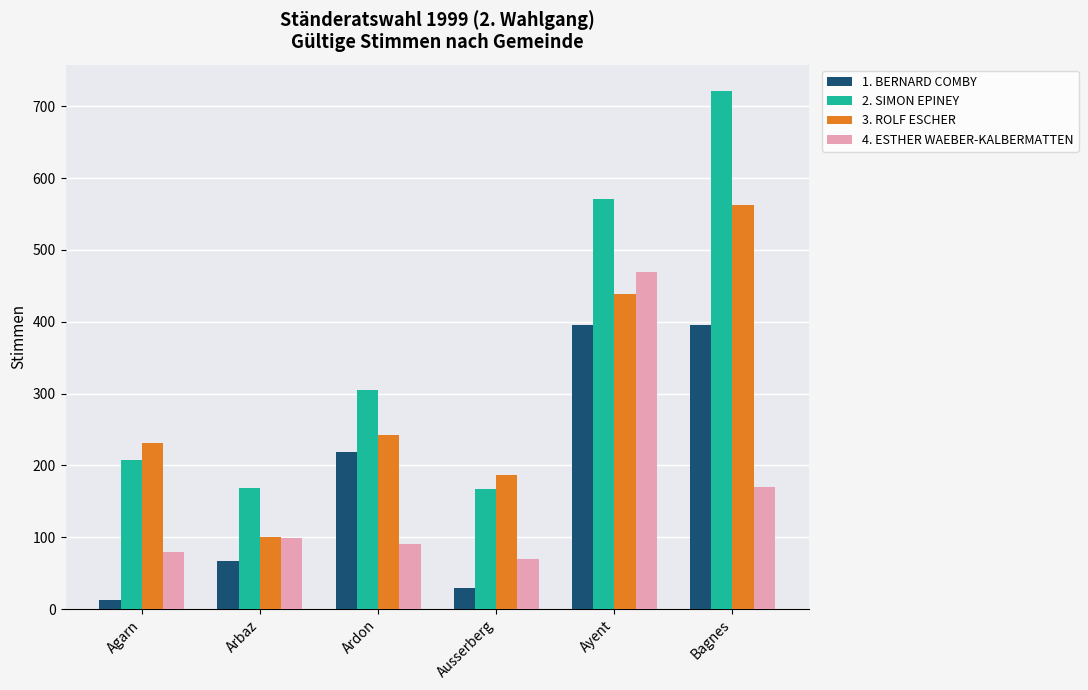

What is the difference between the 2. SIMON EPINEY values at Arbaz and Ardon?

137